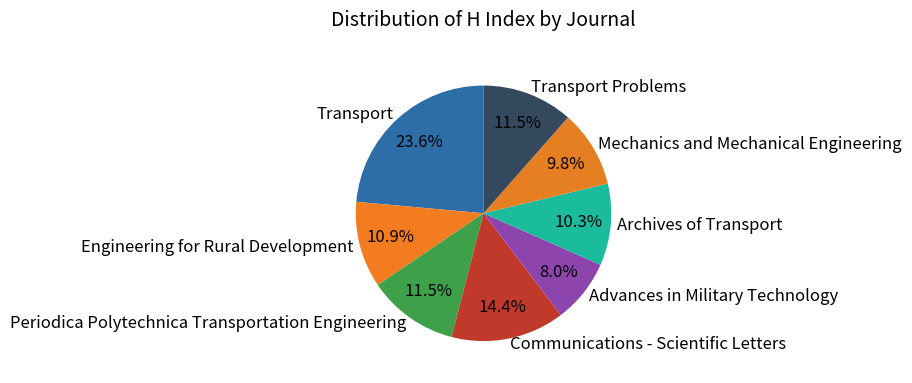

To the nearest percent, what is the difference between the Mechanics and Mechanical Engineering and Periodica Polytechnica Transportation Engineering slice percentages?

2%